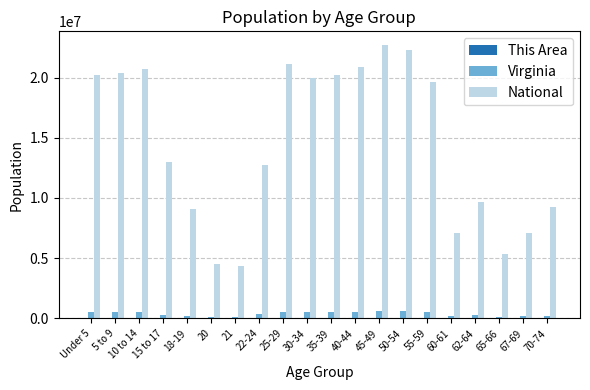

How many data points does each series have?

20